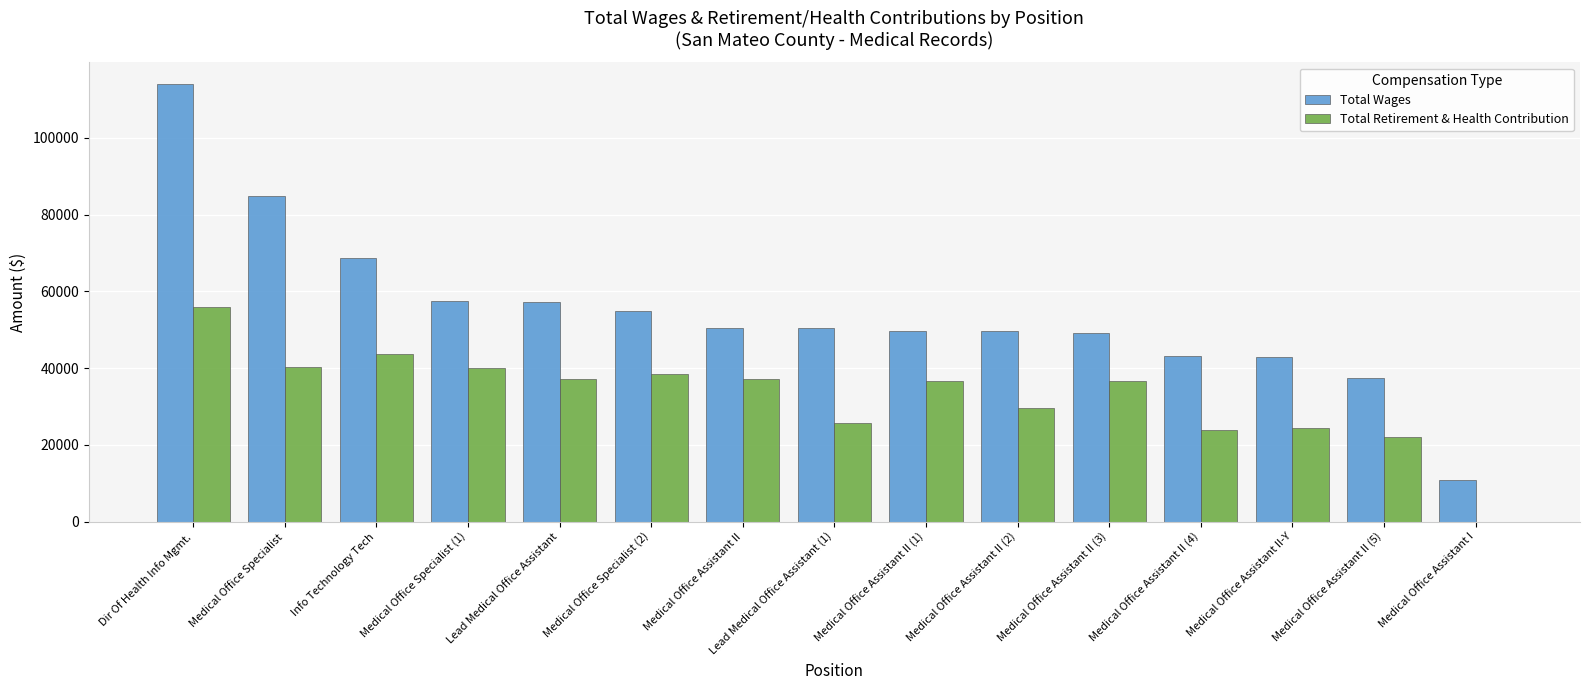

The value of Total Retirement & Health Contribution at Medical Office Specialist (1) is 39895. True or false?

True